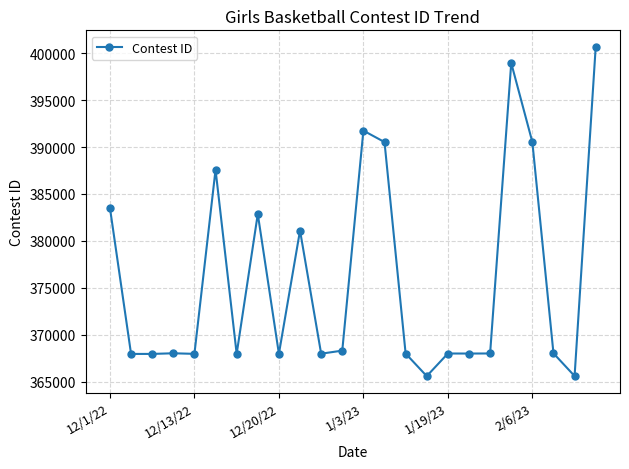

What is the difference between the maximum and second lowest values?

35052